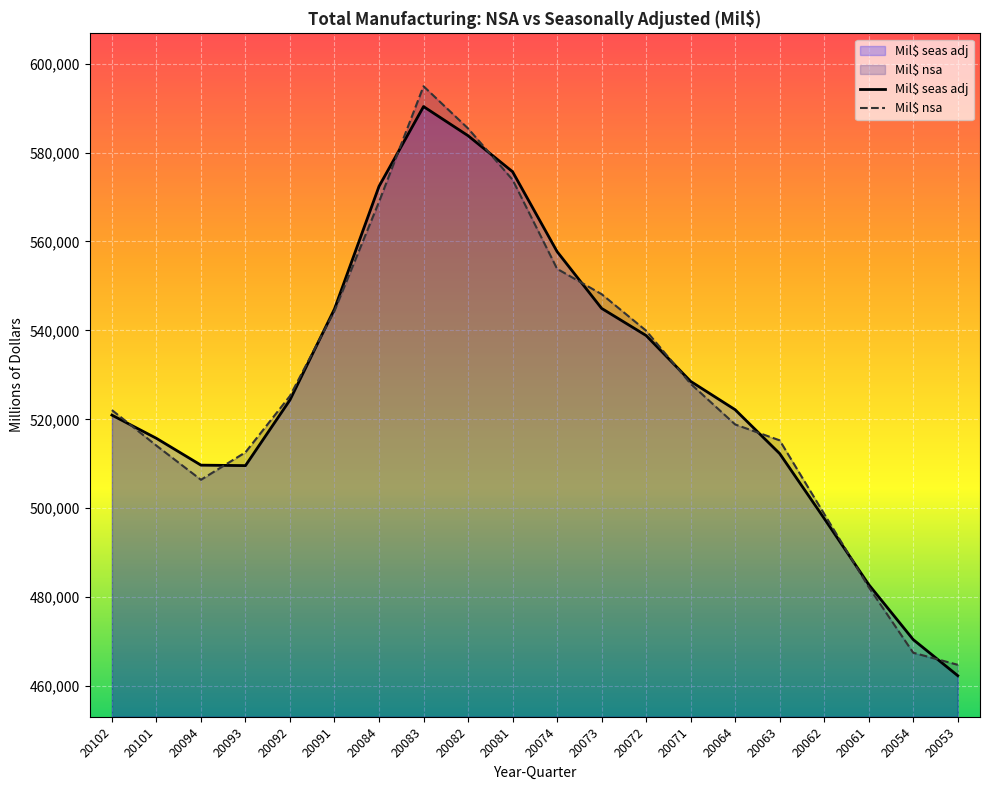

Rank the categories by Mil$ seas adj value from lowest to highest.

20053, 20054, 20061, 20062, 20093, 20094, 20063, 20101, 20102, 20064, 20092, 20071, 20072, 20091, 20073, 20074, 20084, 20081, 20082, 20083